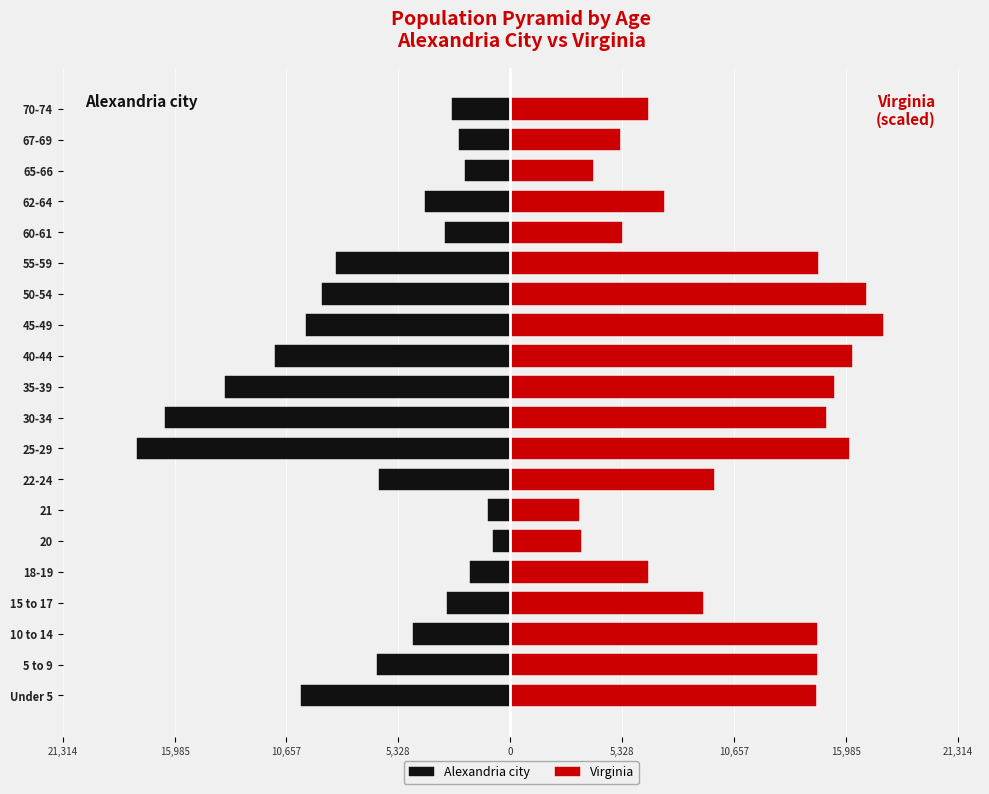

Does the chart contain any negative values?

Yes